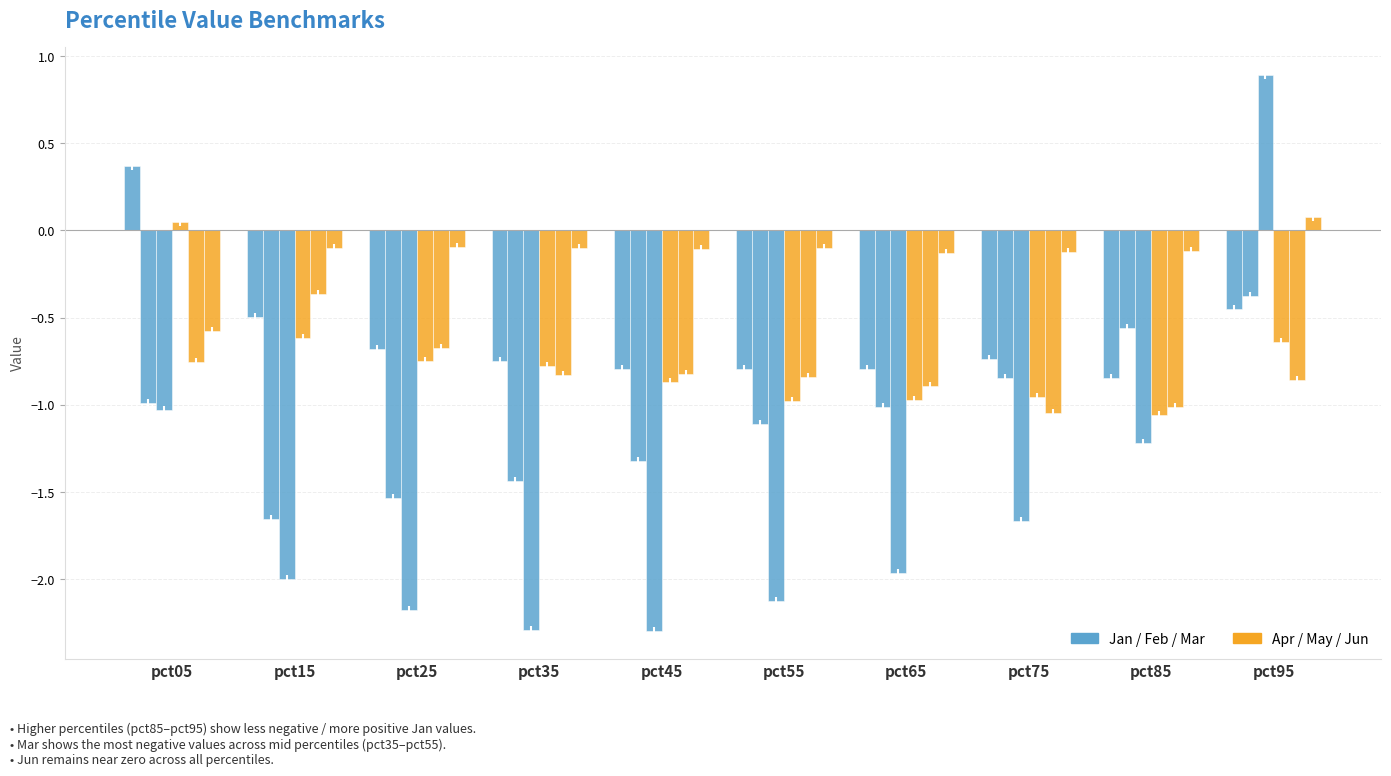

Reading left to right, what are all the values shown in this chart?

Jan: pct05=0.4	pct15=-0.5	pct25=-0.7	pct35=-0.7	pct45=-0.8	pct55=-0.8	pct65=-0.8	pct75=-0.7	pct85=-0.8	pct95=-0.4
Feb: pct05=-1.0	pct15=-1.7	pct25=-1.5	pct35=-1.4	pct45=-1.3	pct55=-1.1	pct65=-1.0	pct75=-0.8	pct85=-0.6	pct95=-0.4
Mar: pct05=-1.0	pct15=-2.0	pct25=-2.2	pct35=-2.3	pct45=-2.3	pct55=-2.1	pct65=-2.0	pct75=-1.7	pct85=-1.2	pct95=0.9
Apr: pct05=0.0	pct15=-0.6	pct25=-0.7	pct35=-0.8	pct45=-0.9	pct55=-1.0	pct65=-1.0	pct75=-1.0	pct85=-1.1	pct95=-0.6
May: pct05=-0.8	pct15=-0.4	pct25=-0.7	pct35=-0.8	pct45=-0.8	pct55=-0.8	pct65=-0.9	pct75=-1.0	pct85=-1.0	pct95=-0.9
Jun: pct05=-0.6	pct15=-0.1	pct25=-0.1	pct35=-0.1	pct45=-0.1	pct55=-0.1	pct65=-0.1	pct75=-0.1	pct85=-0.1	pct95=0.1